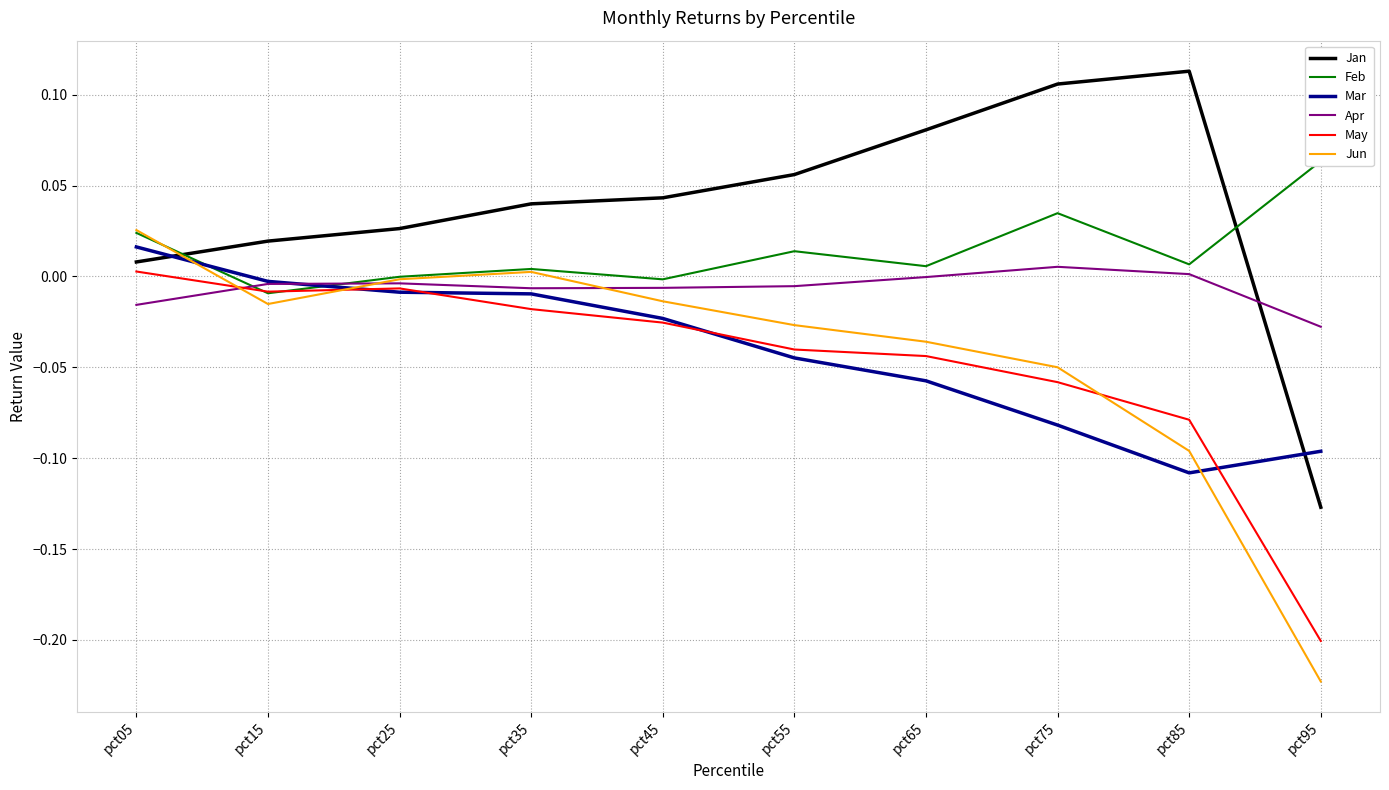

At which category is the sum across all series the highest?

pct05